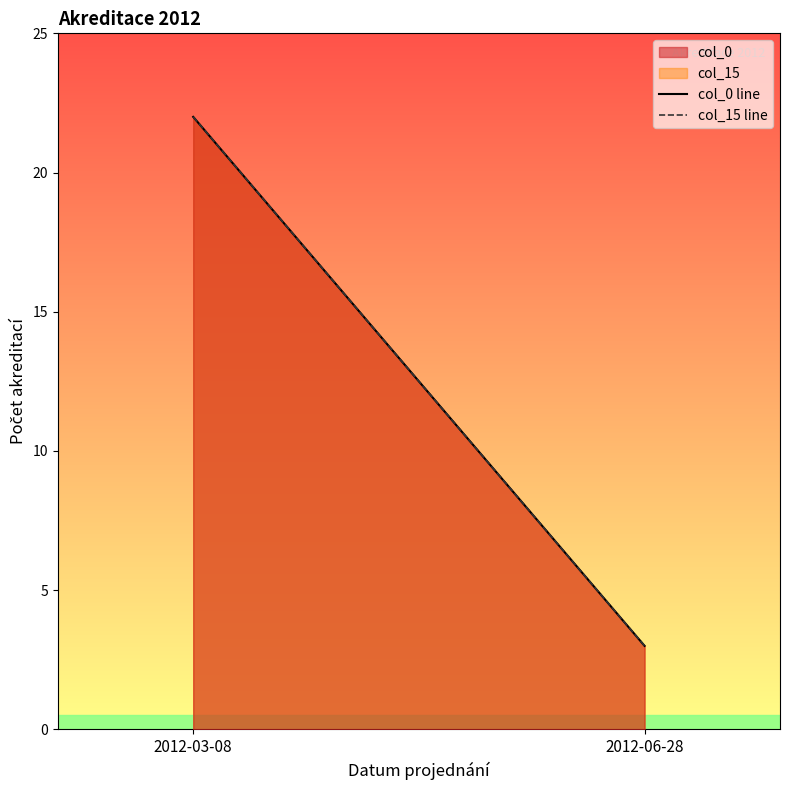

What position from the left is 2012-03-08?

1